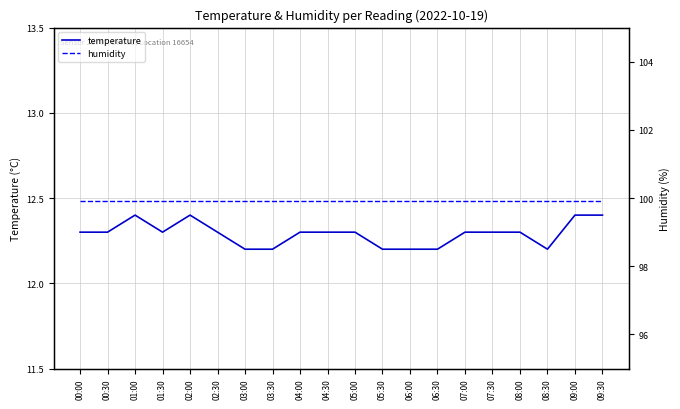

In temperature, how many points are lower than both neighbors (excluding endpoints)?

2